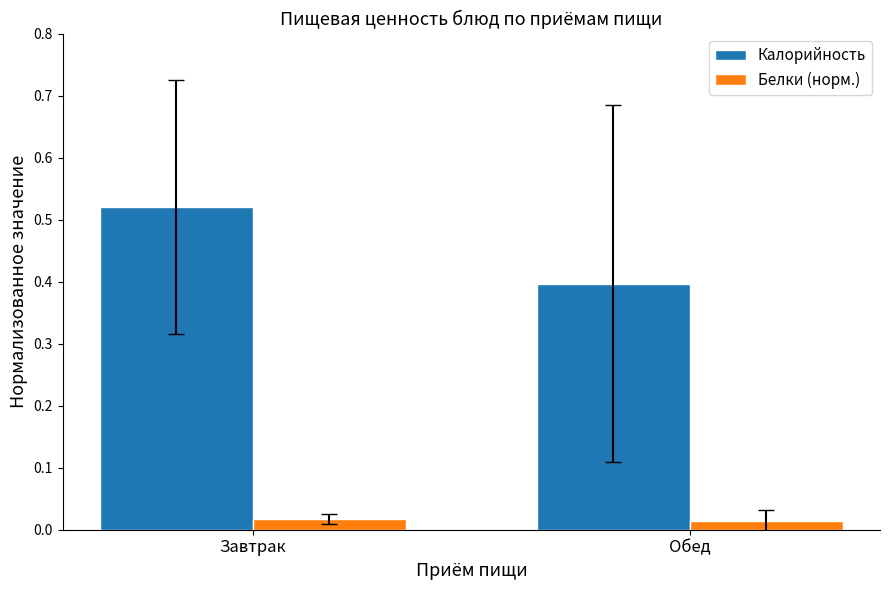

Rank the series by their maximum value, from lowest to highest.

Белки (норм.), Калорийность